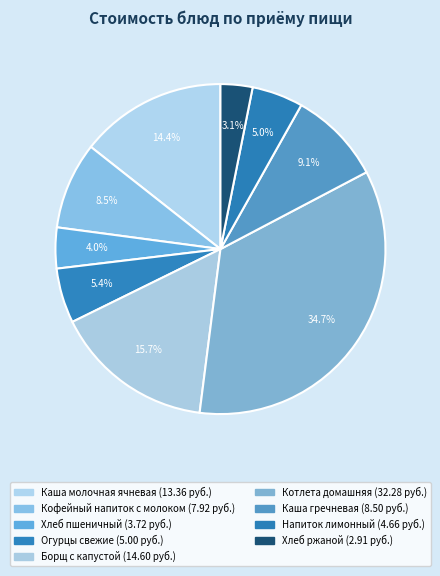

Count the number of slices in the pie.

9